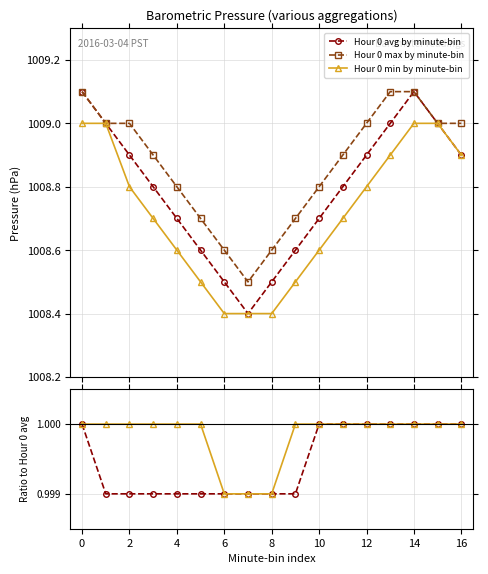

What is the value of the Hour 0 min by minute-bin point at the 4th from the left?

1008.7